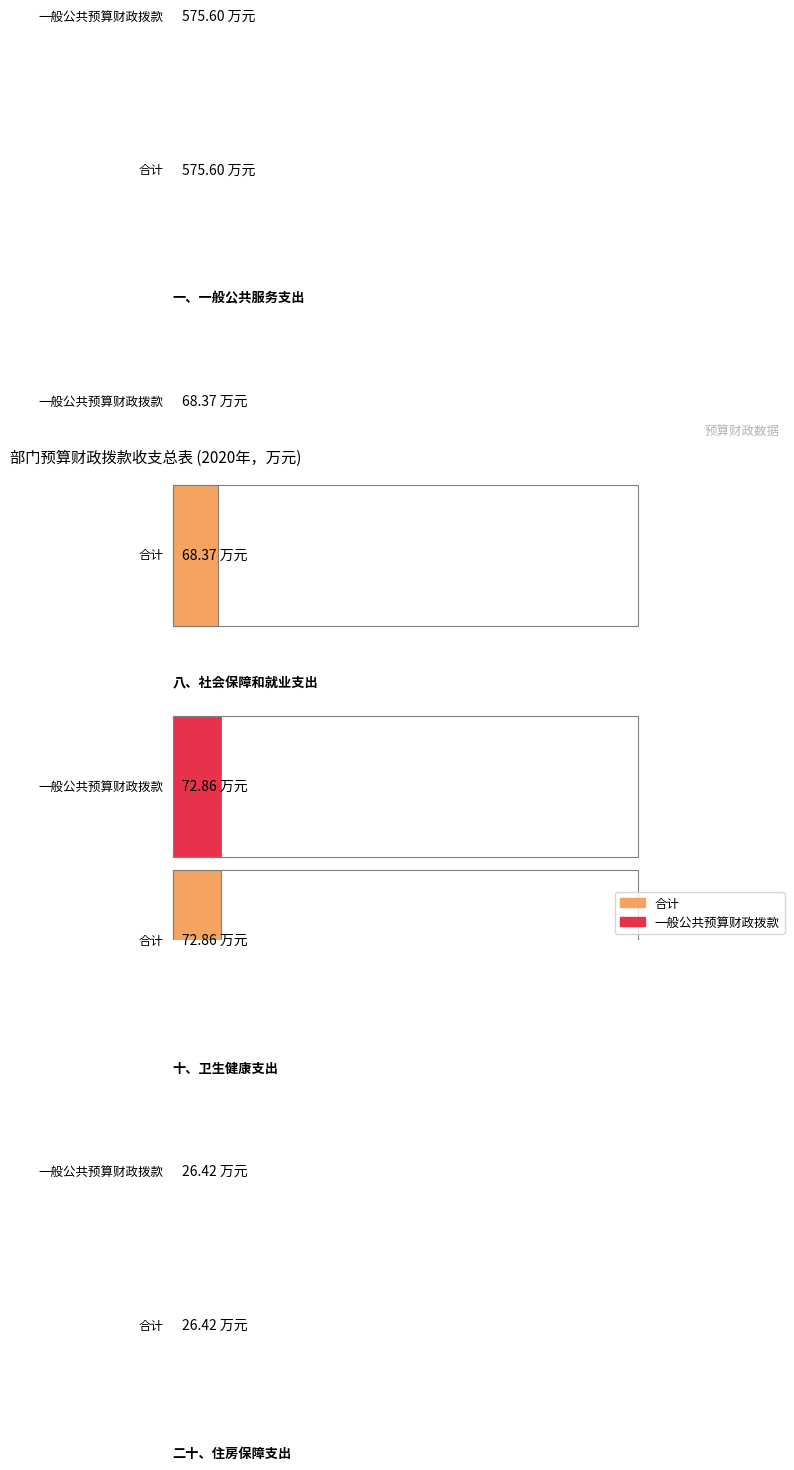

What is the sum of all 合计 values?

743.2